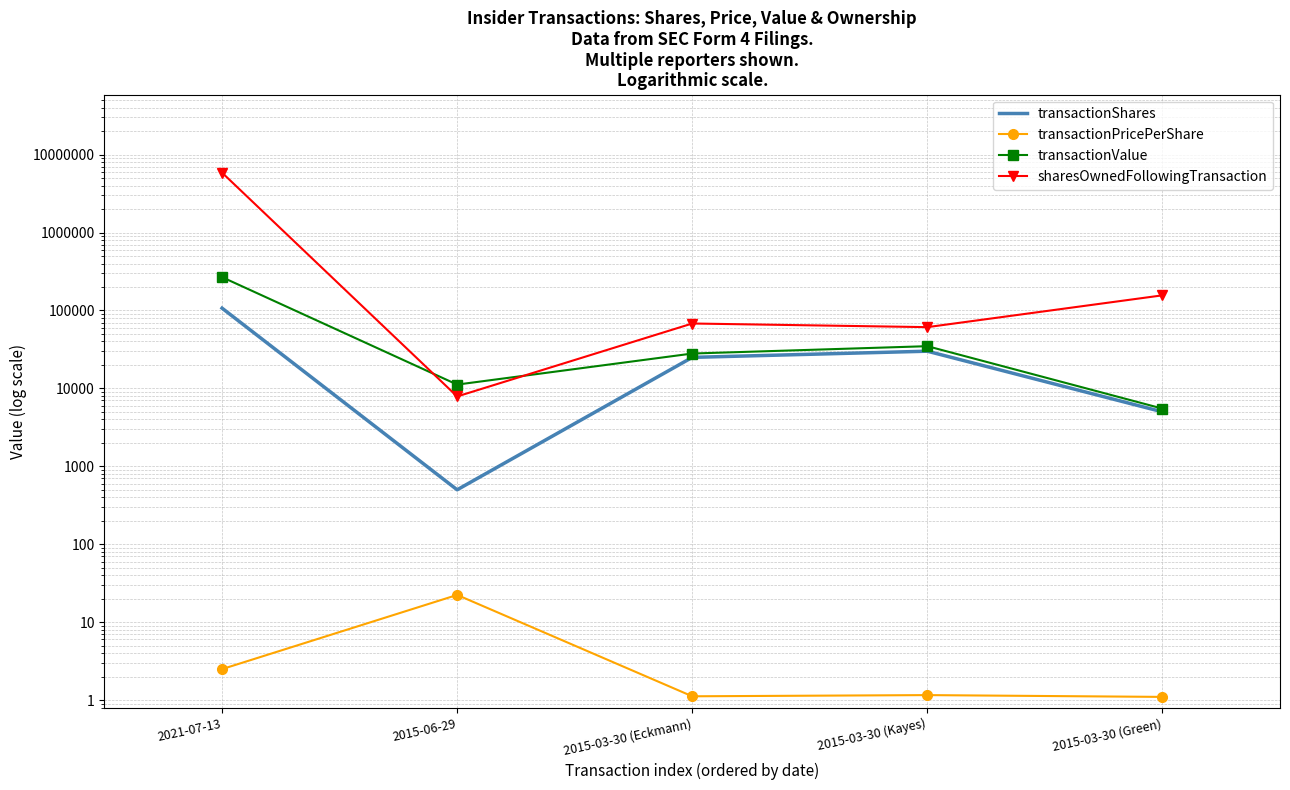

Which category has the highest value across all series?

2021-07-13